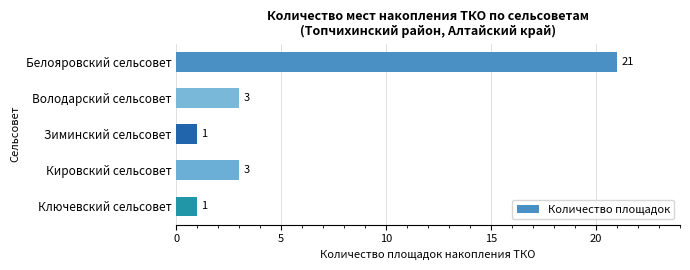

What is the average value?

6